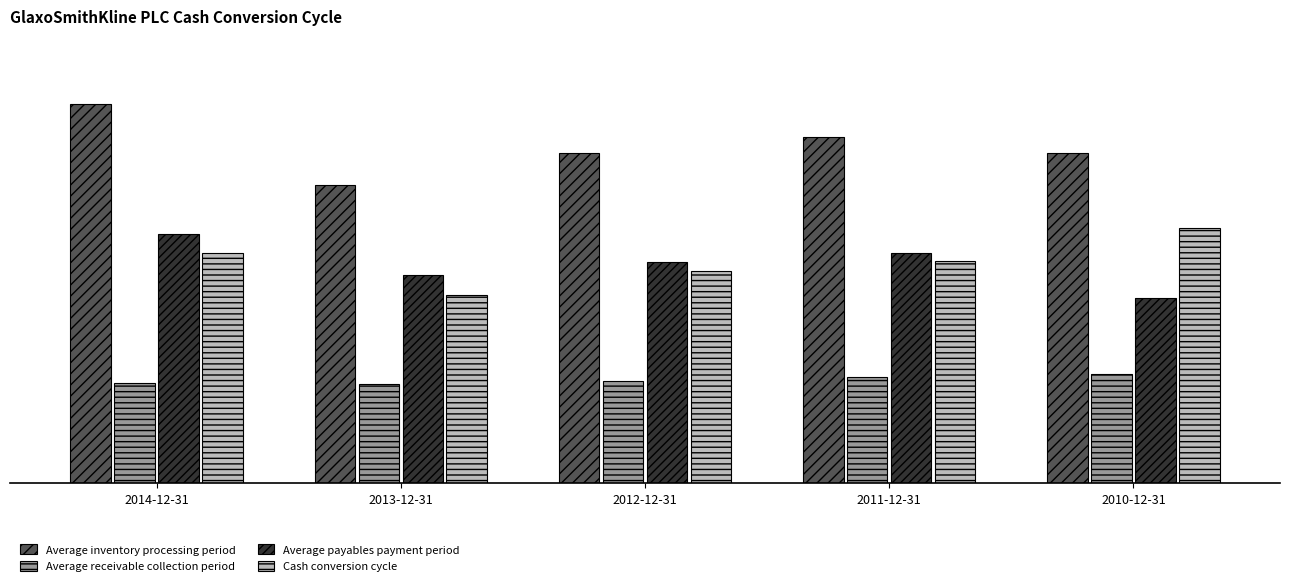

What are all the series names shown in the legend?

Average inventory processing period, Average receivable collection period, Average payables payment period, Cash conversion cycle